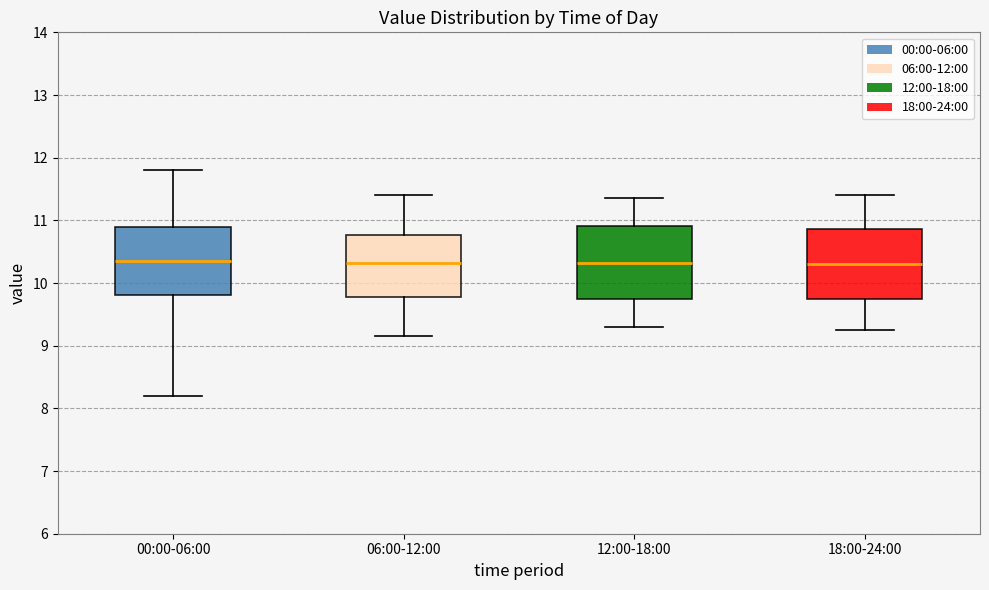

Where is the upper edge of the box for 18:00-24:00 on the y-axis? The values are not printed on the chart, so give them approximately, as read against the axis.

10.9